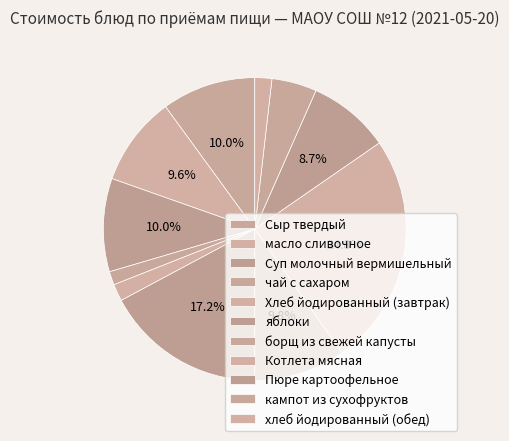

How many slices are in this pie chart?

11